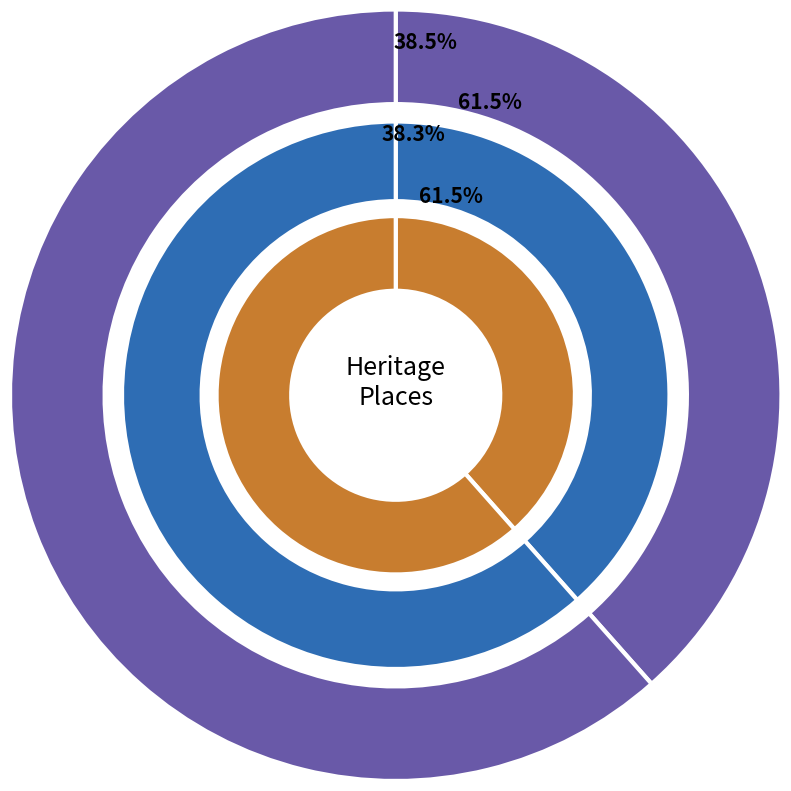

Rank the categories by value from lowest to highest.

FORMER NORTH FITZROY POST OFFICE, FORMER MONEY ORDER POST OFFICE AND SAVINGS BANK